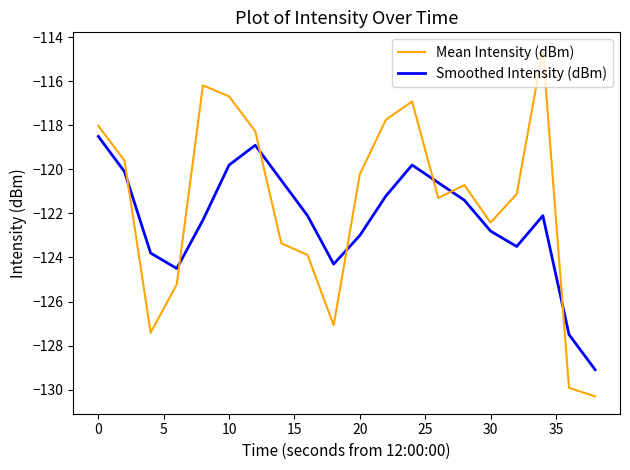

What is the smallest value displayed?

-130.3